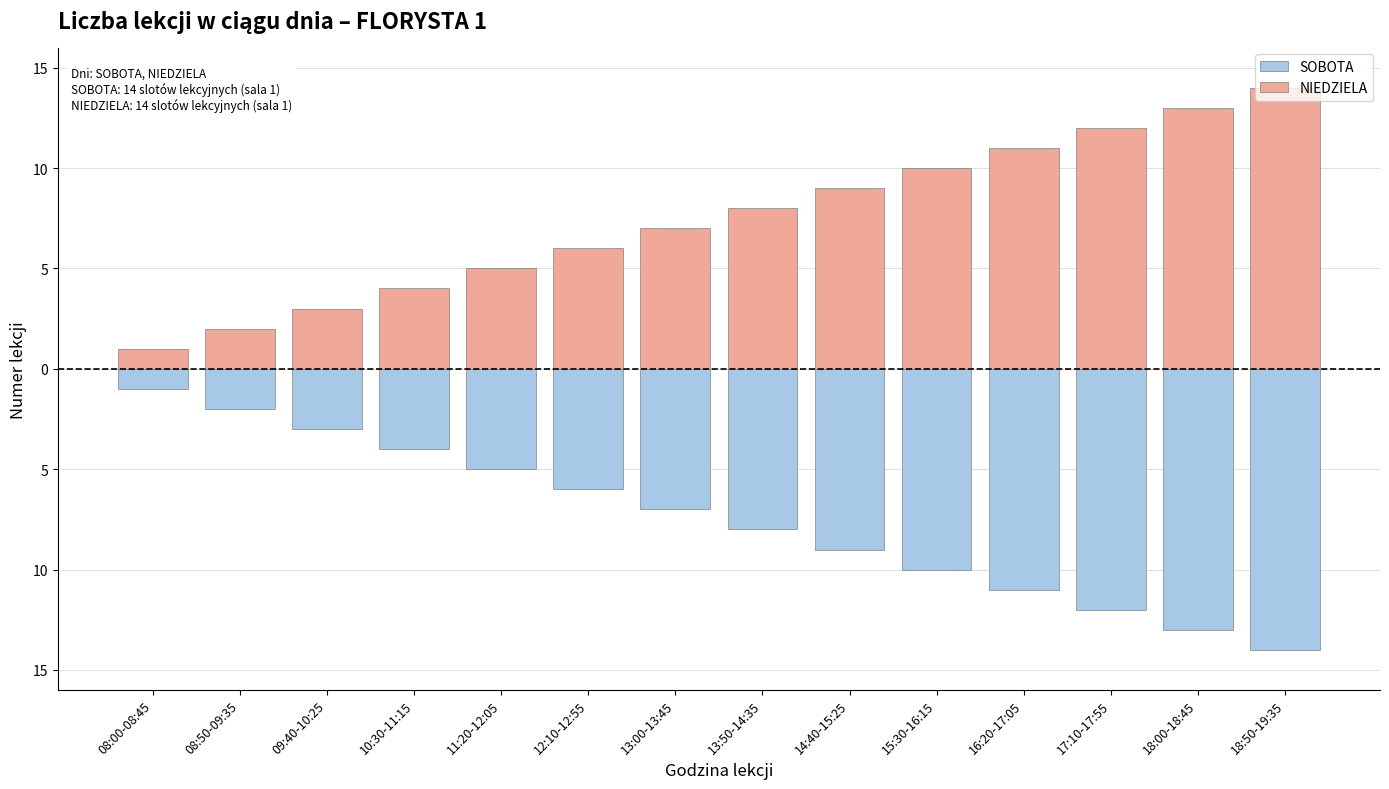

Which label corresponds to the smallest value in the chart?

18:50-19:35